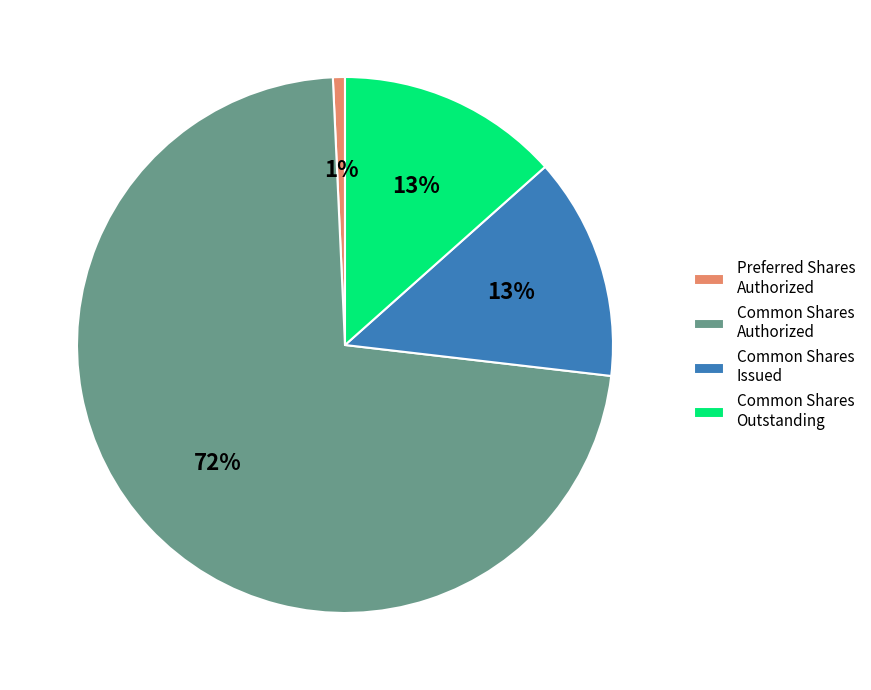

Which category has the biggest portion of the pie?

Common Shares Authorized